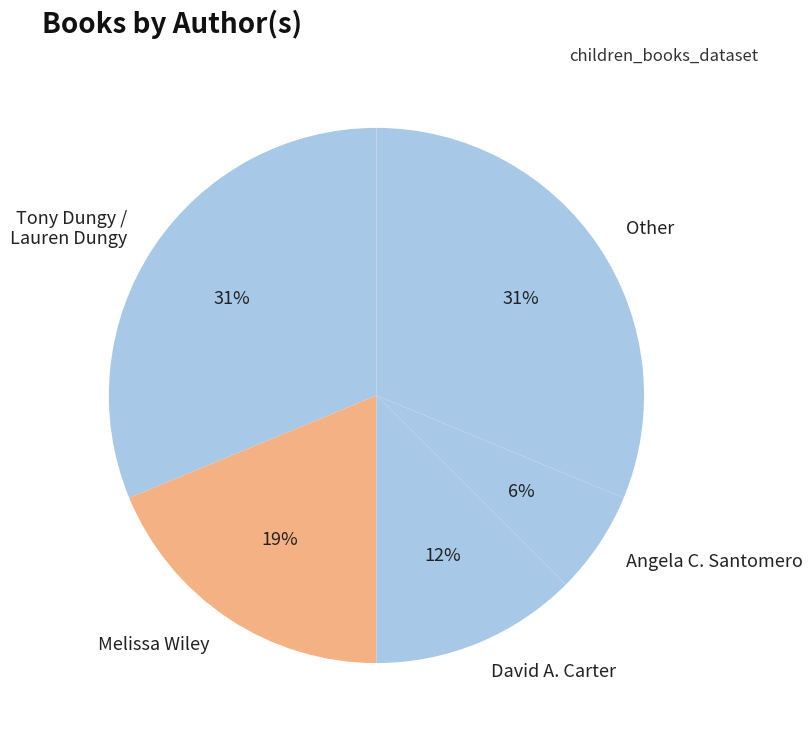

Does any single category account for the majority?

No